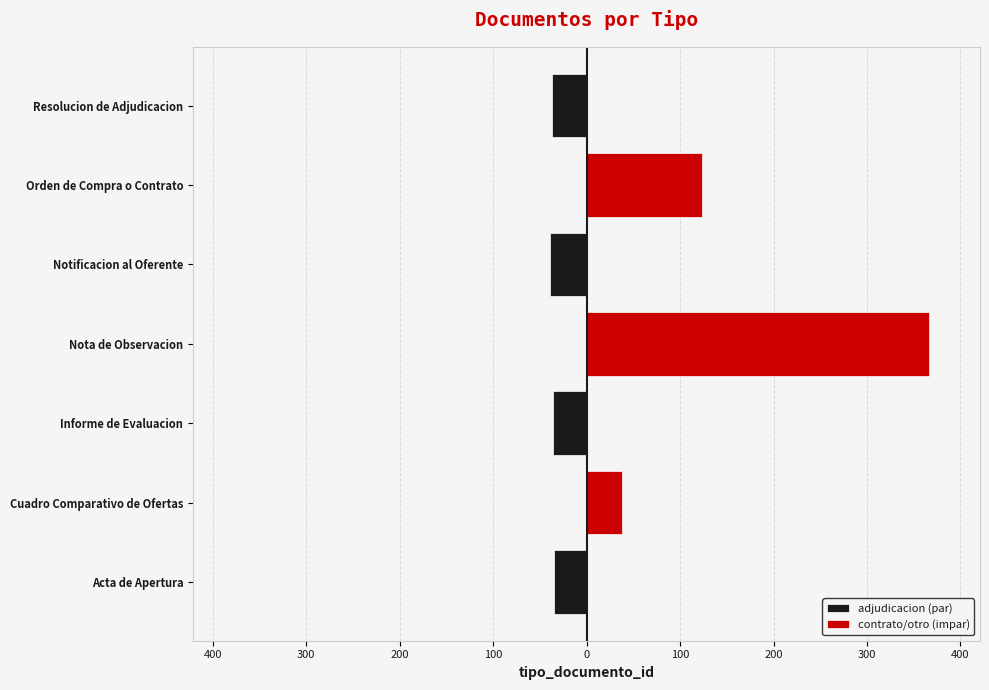

Reading left to right, what are all the values shown in this chart?

Acta de Apertura=35	Cuadro Comparativo de Ofertas=38	Informe de Evaluacion=36	Nota de Observacion=366	Notificacion al Oferente=39	Orden de Compra o Contrato=123	Resolucion de Adjudicacion=37